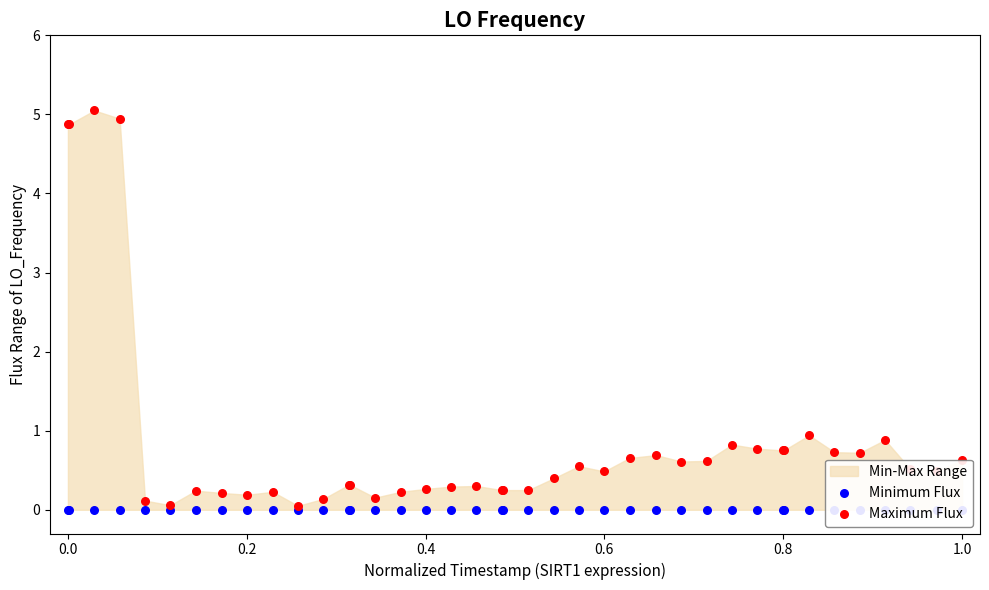

Is the value of Minimum Flux at 33 greater than the value of Maximum Flux at 14?

No